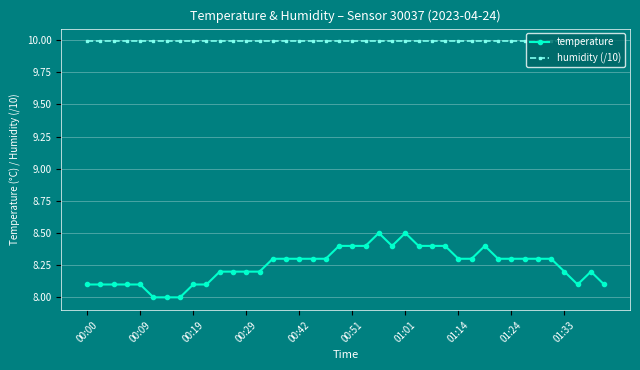

List the series in order of their peak value, lowest first.

temperature, humidity (/10)